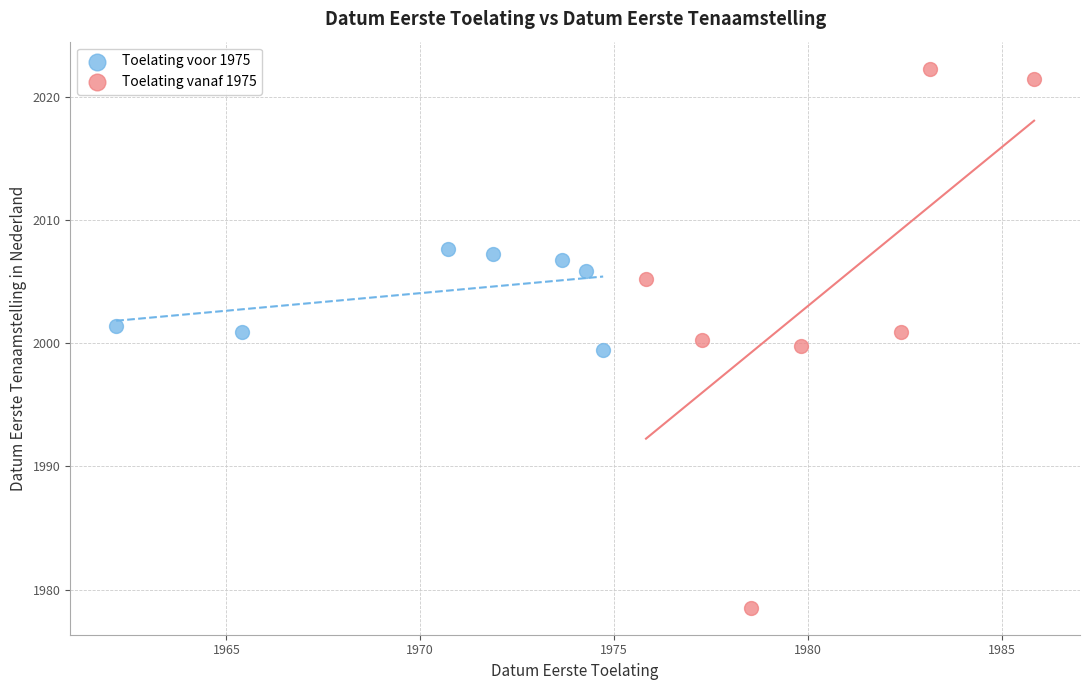

Which series reaches the maximum Y coordinate?

Toelating vanaf 1975